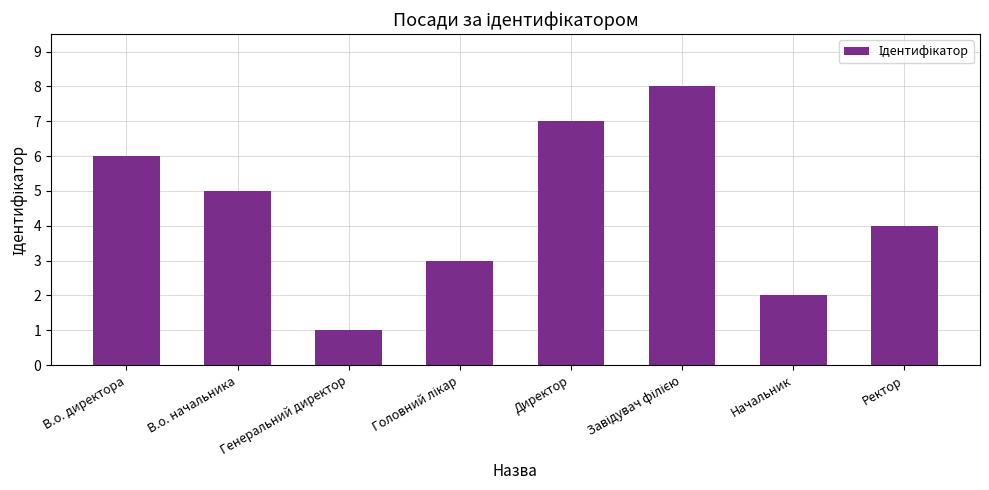

What is the label of the 2nd bar from the right?

Начальник